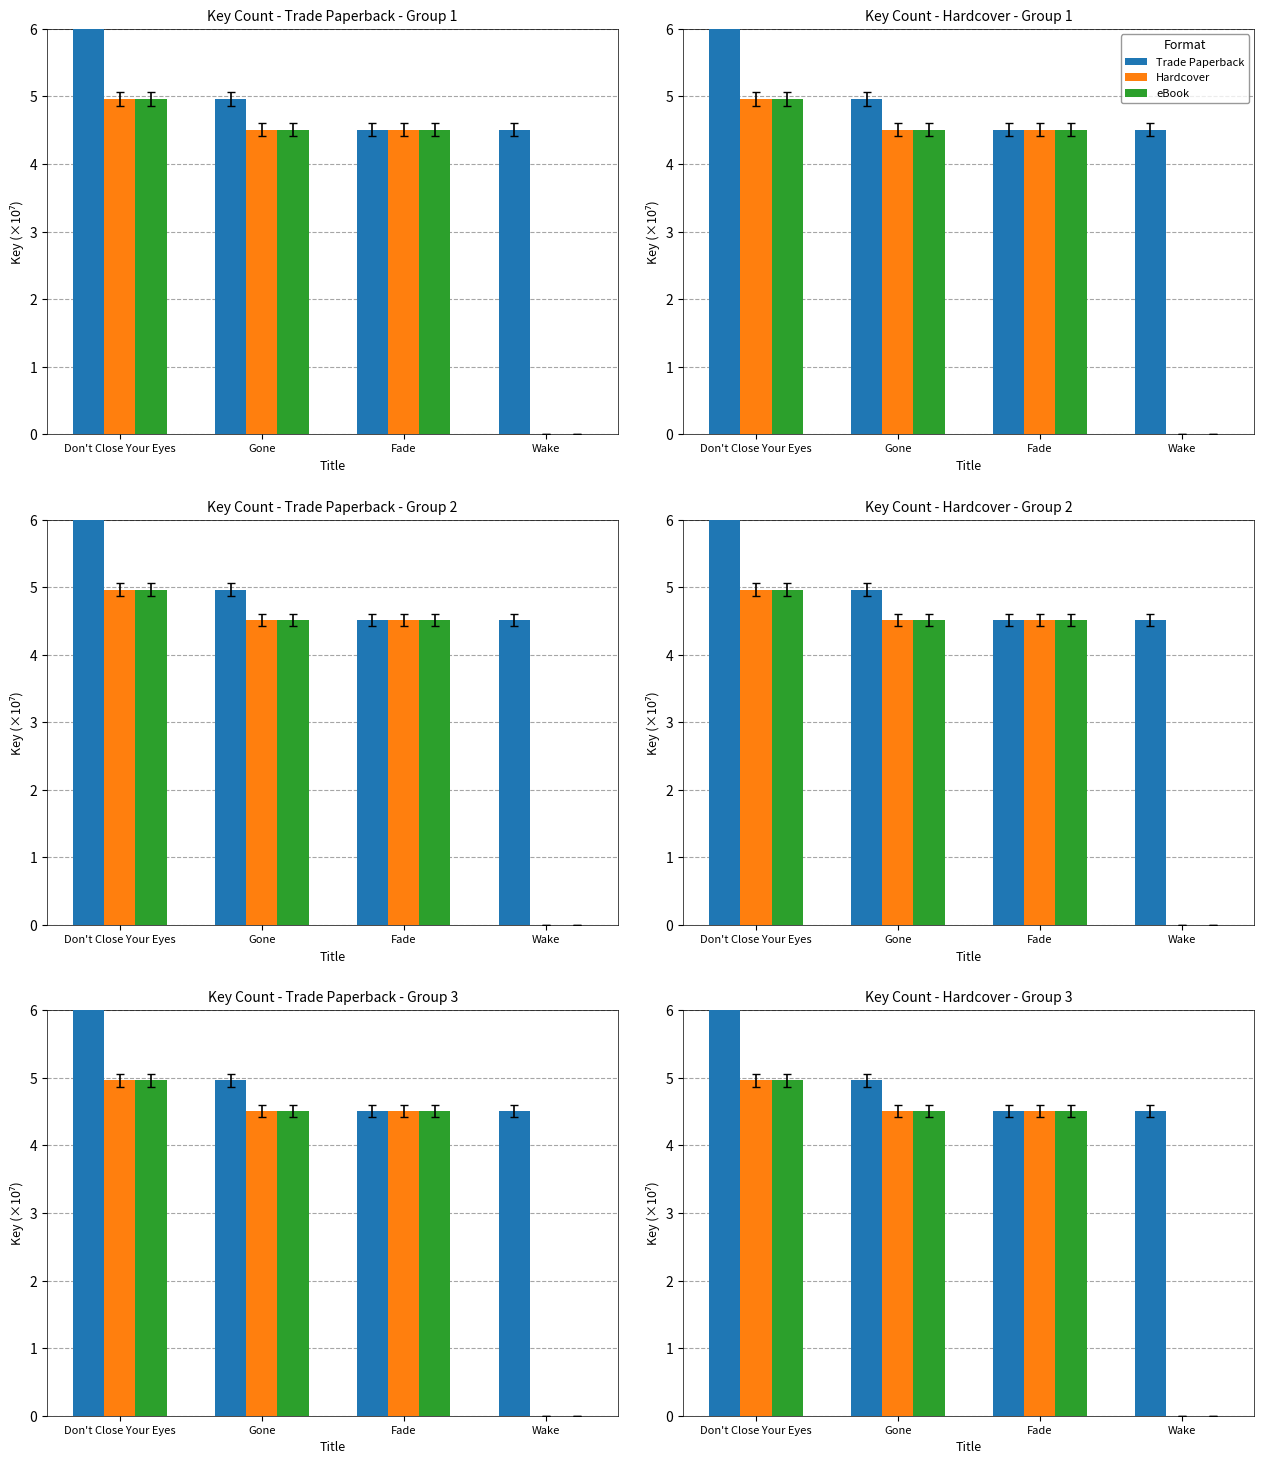

Rank the series by their maximum value, from lowest to highest.

Hardcover, eBook, Trade Paperback